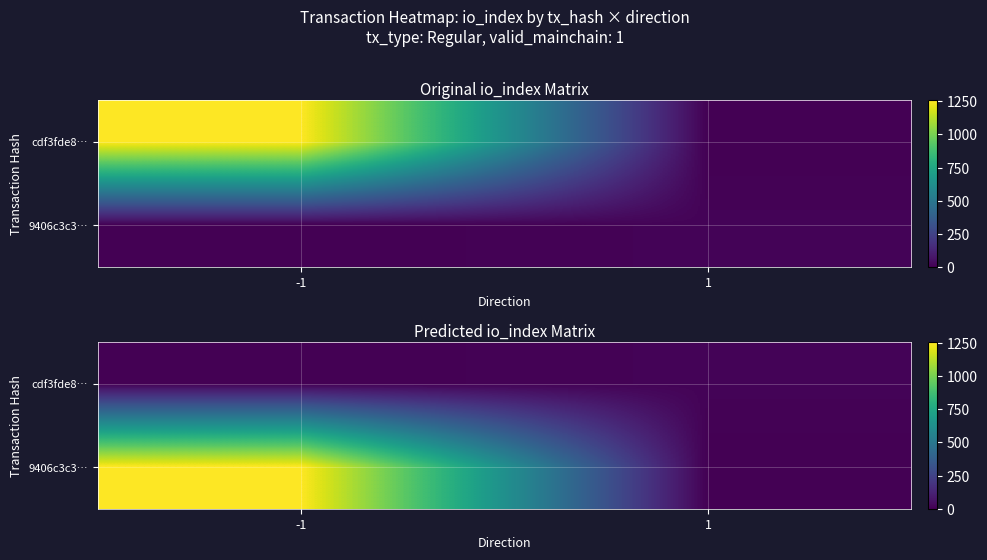

What is the average value of the 9406c3c3… series?

629